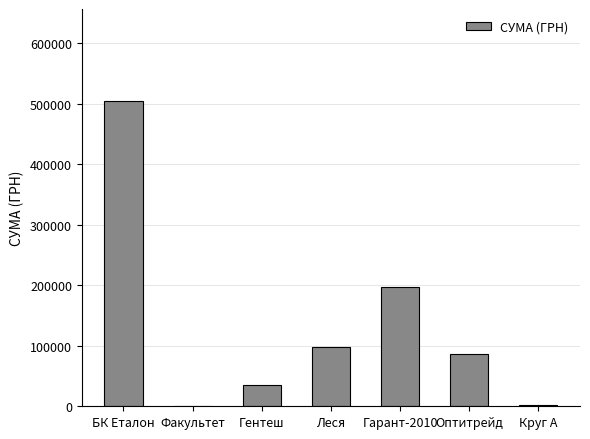

At which category does the chart reach its peak across all series?

БК Еталон